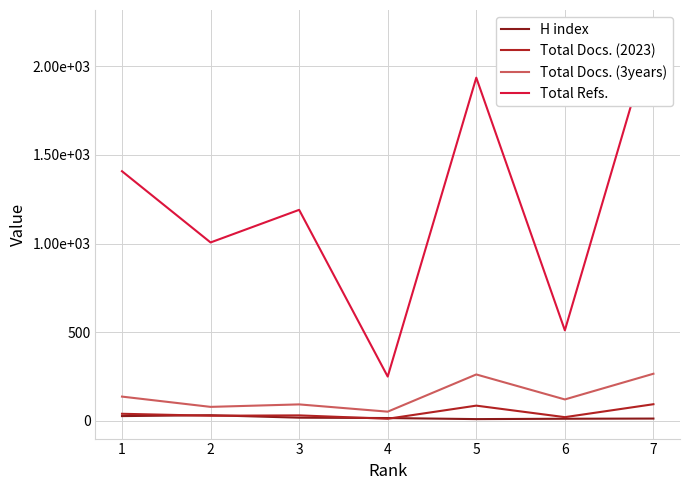

What is the value of the Total Docs. (2023) point at the 6th from the left?

20